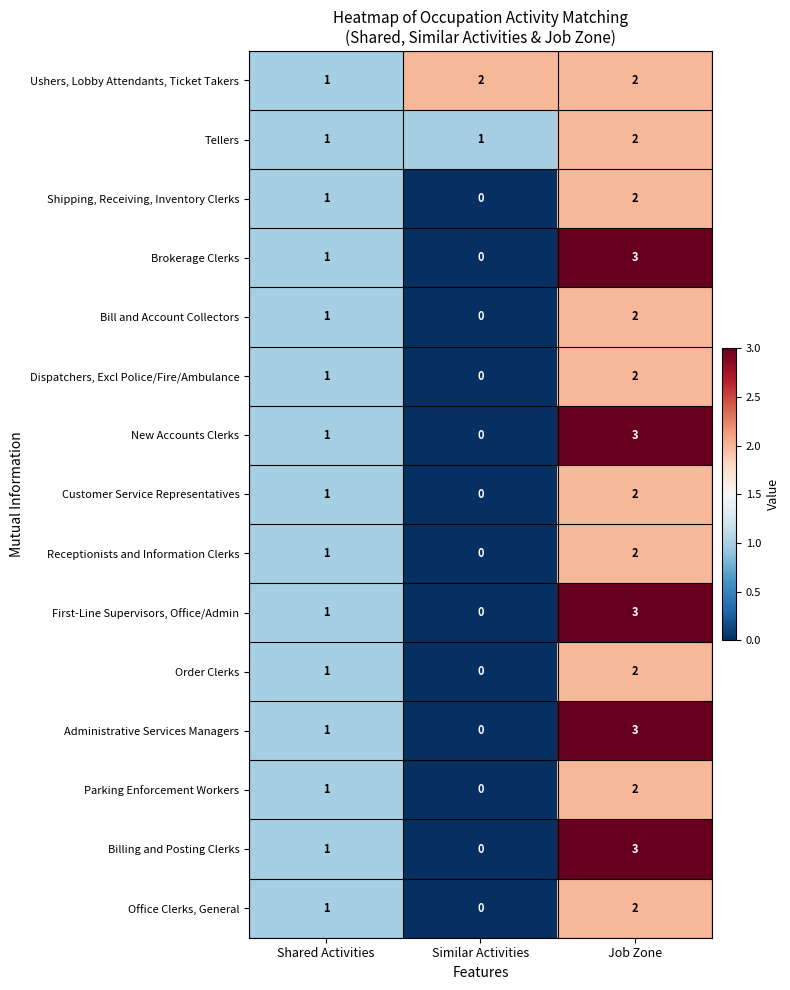

How many data points in Administrative Services Managers are less than 1?

1